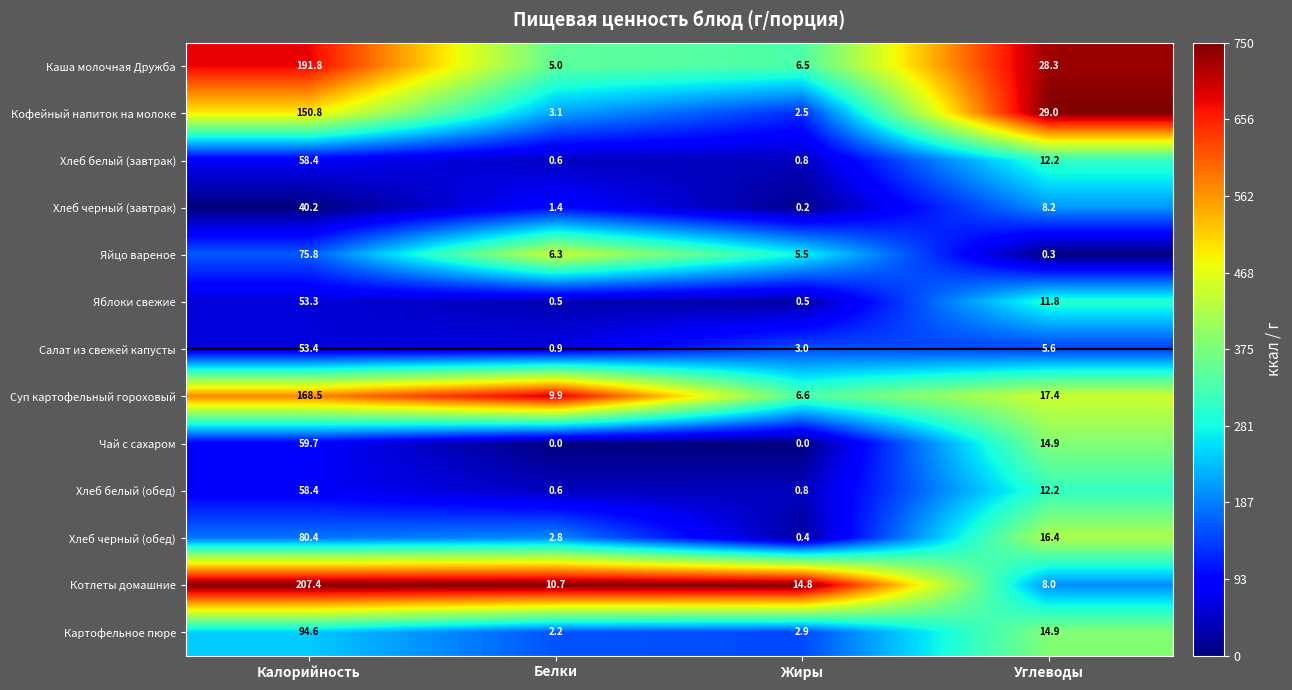

True or false: Суп картофельный гороховый has a value of 9.9 at Белки.

True